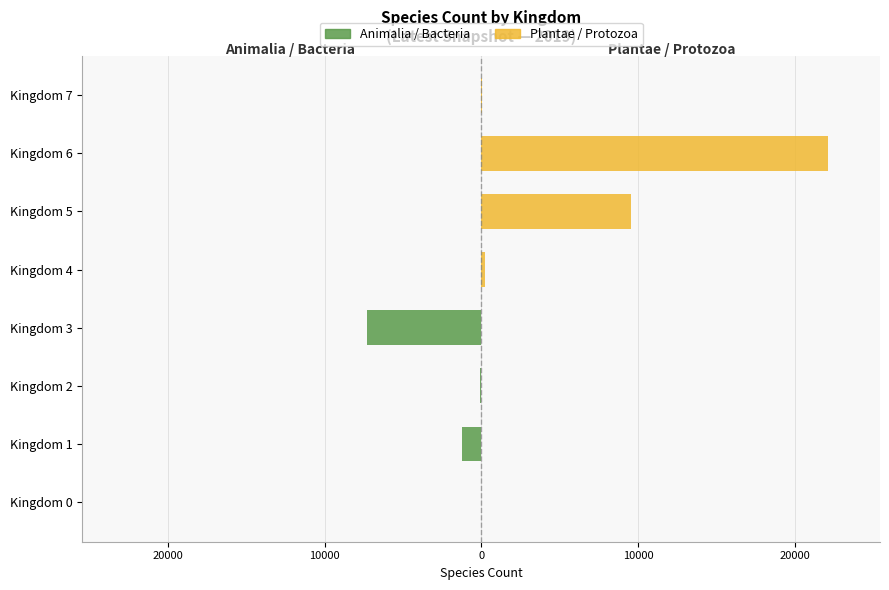

What is the average value of the Animalia / Bacteria series?

-1075